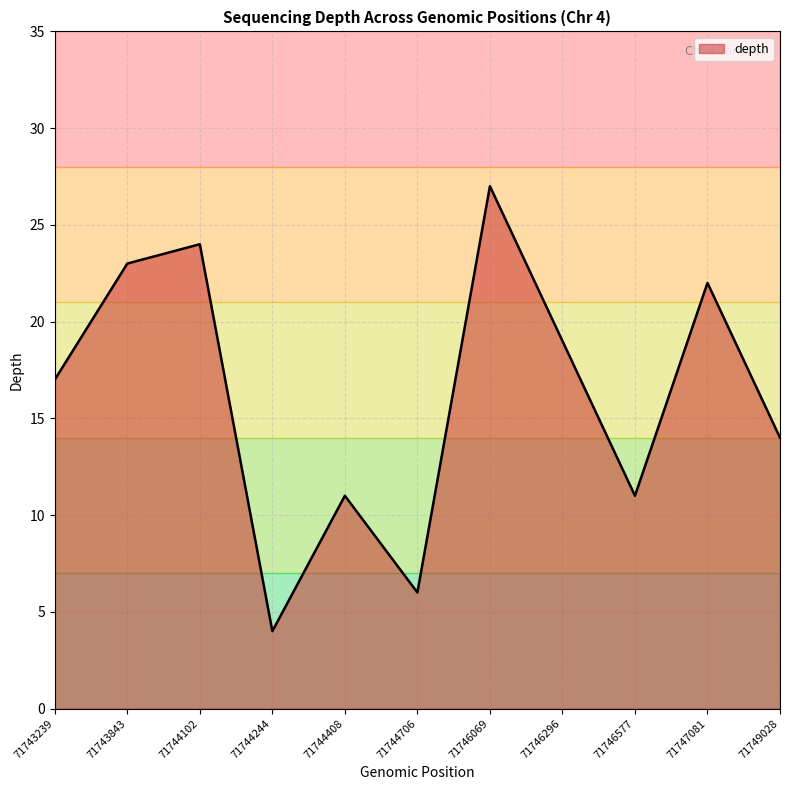

What is the maximum value shown in the chart?

27